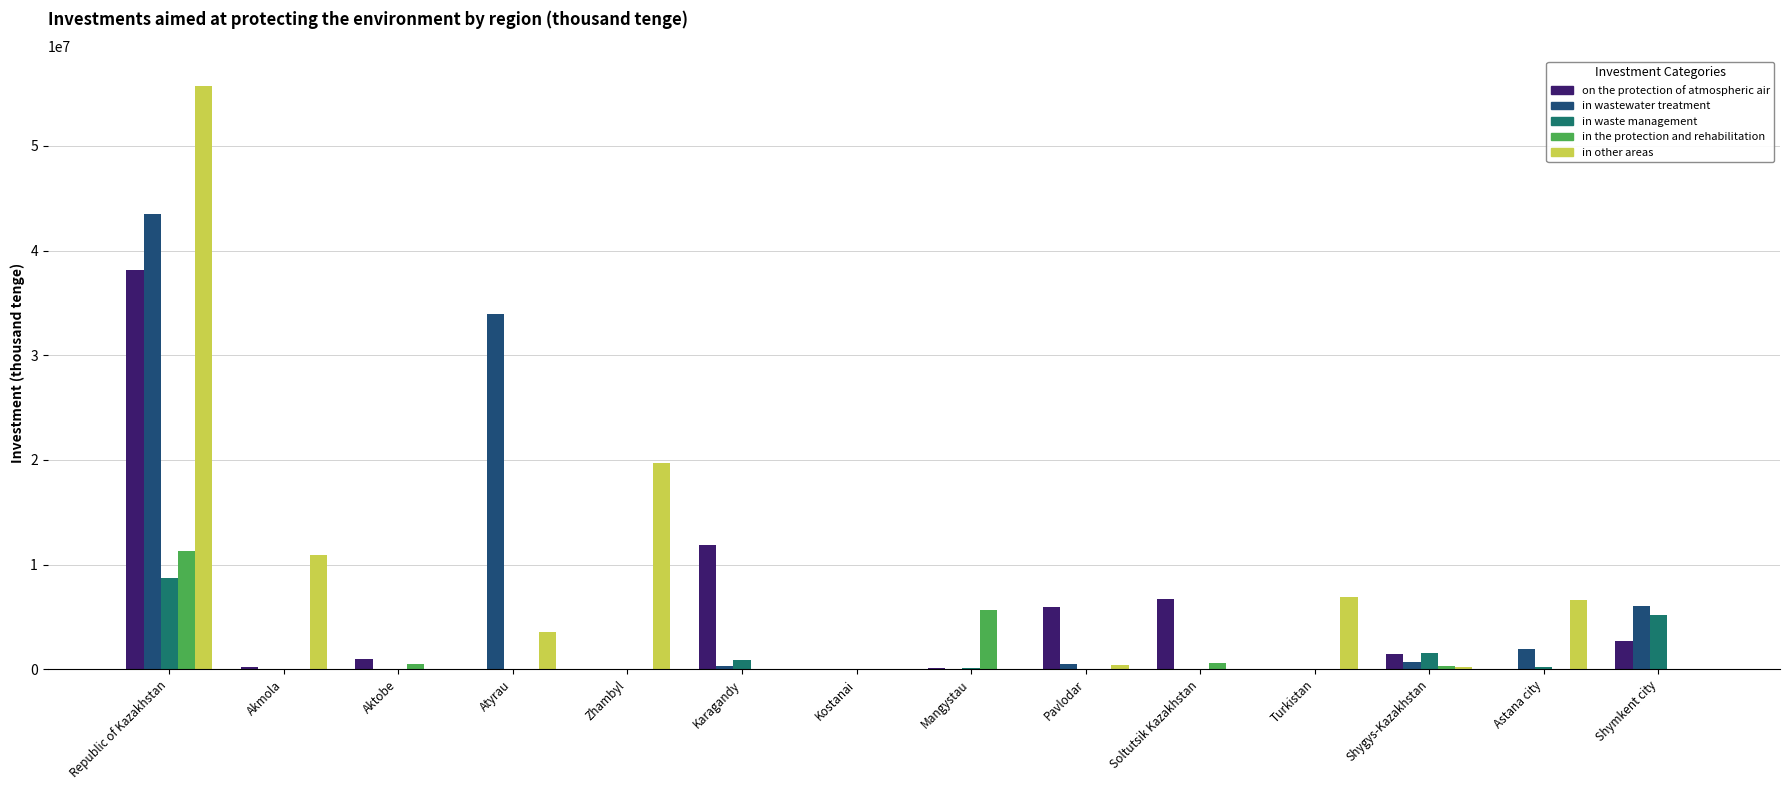

How many categories are shown in the chart?

14